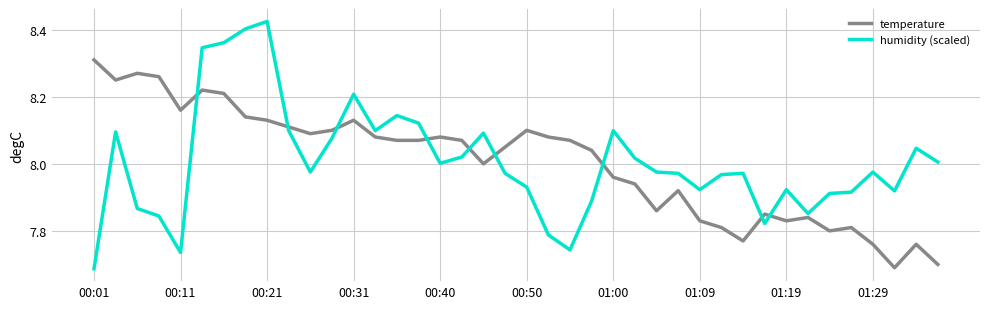

List the series in order of their peak value, lowest first.

temperature, humidity (scaled)